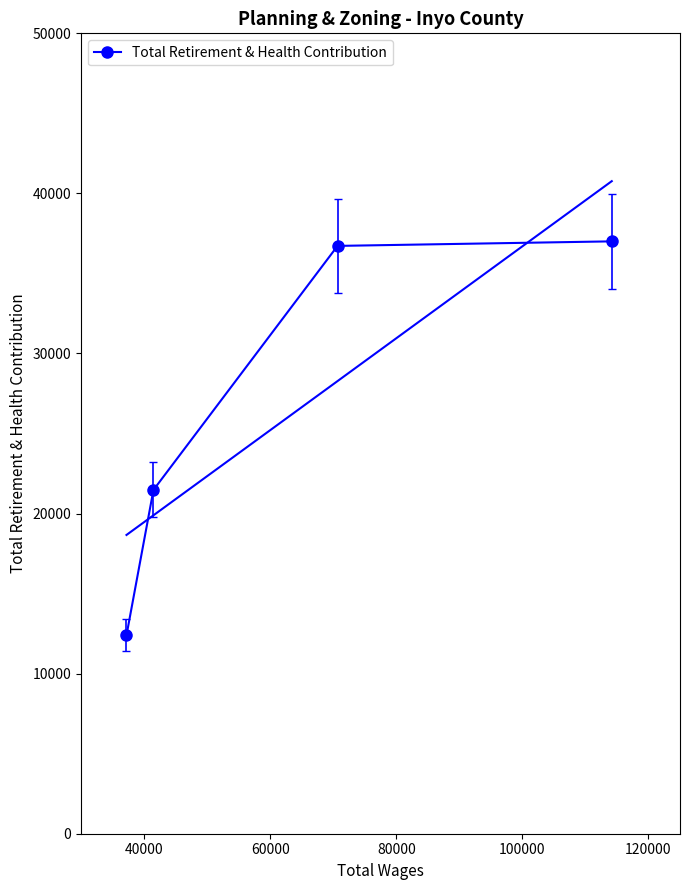

What is the difference between the maximum and minimum values?

24609